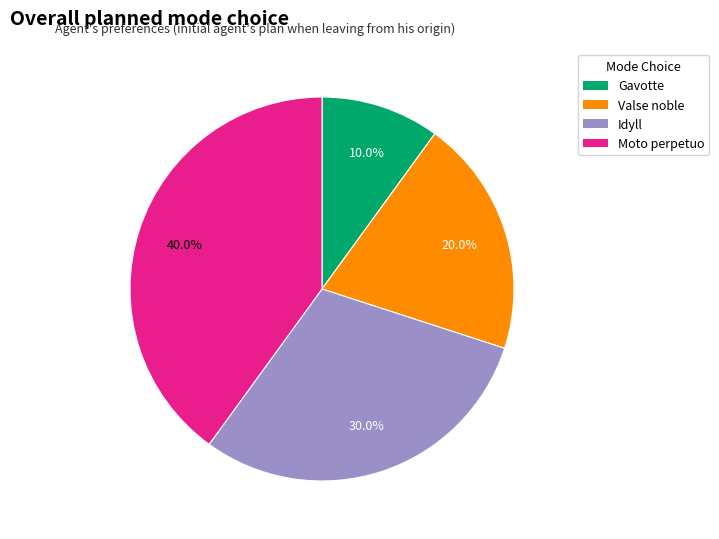

Which category has the smallest portion of the pie?

Gavotte